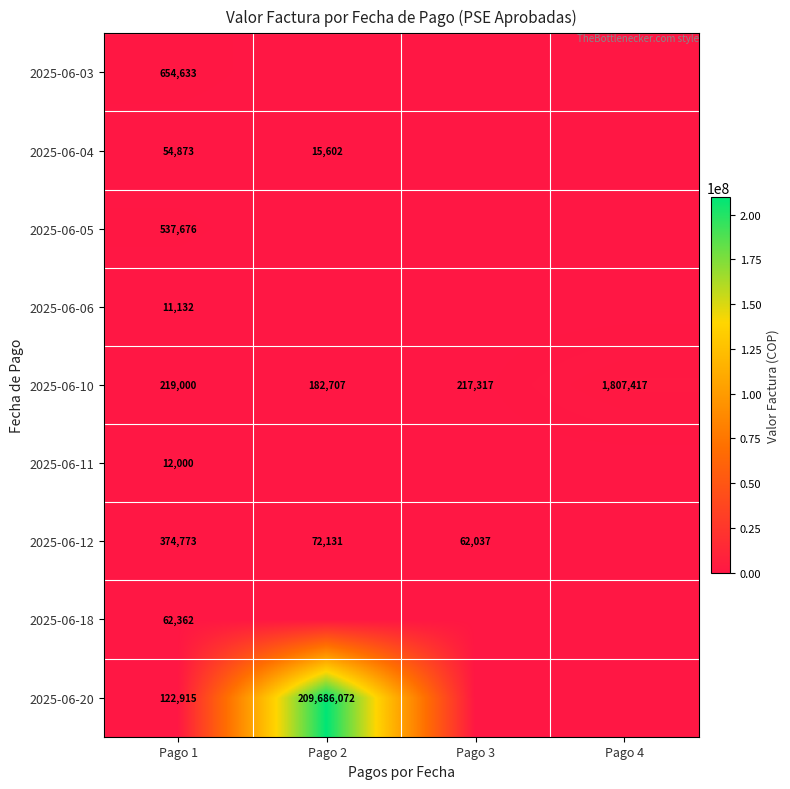

The value of 2025-06-10 at Pago 3 is 217317. True or false?

True